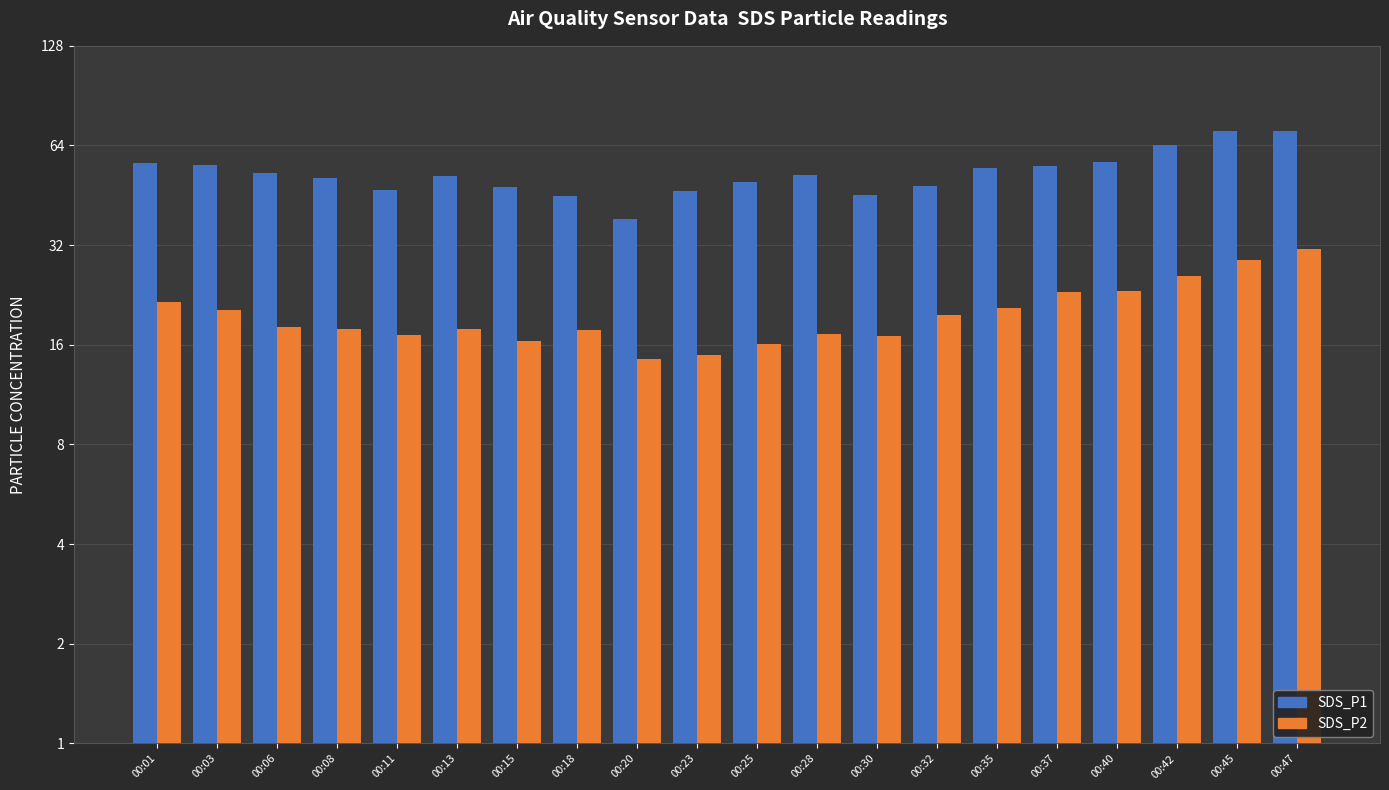

How many values in the SDS_P2 series exceed 18?

10